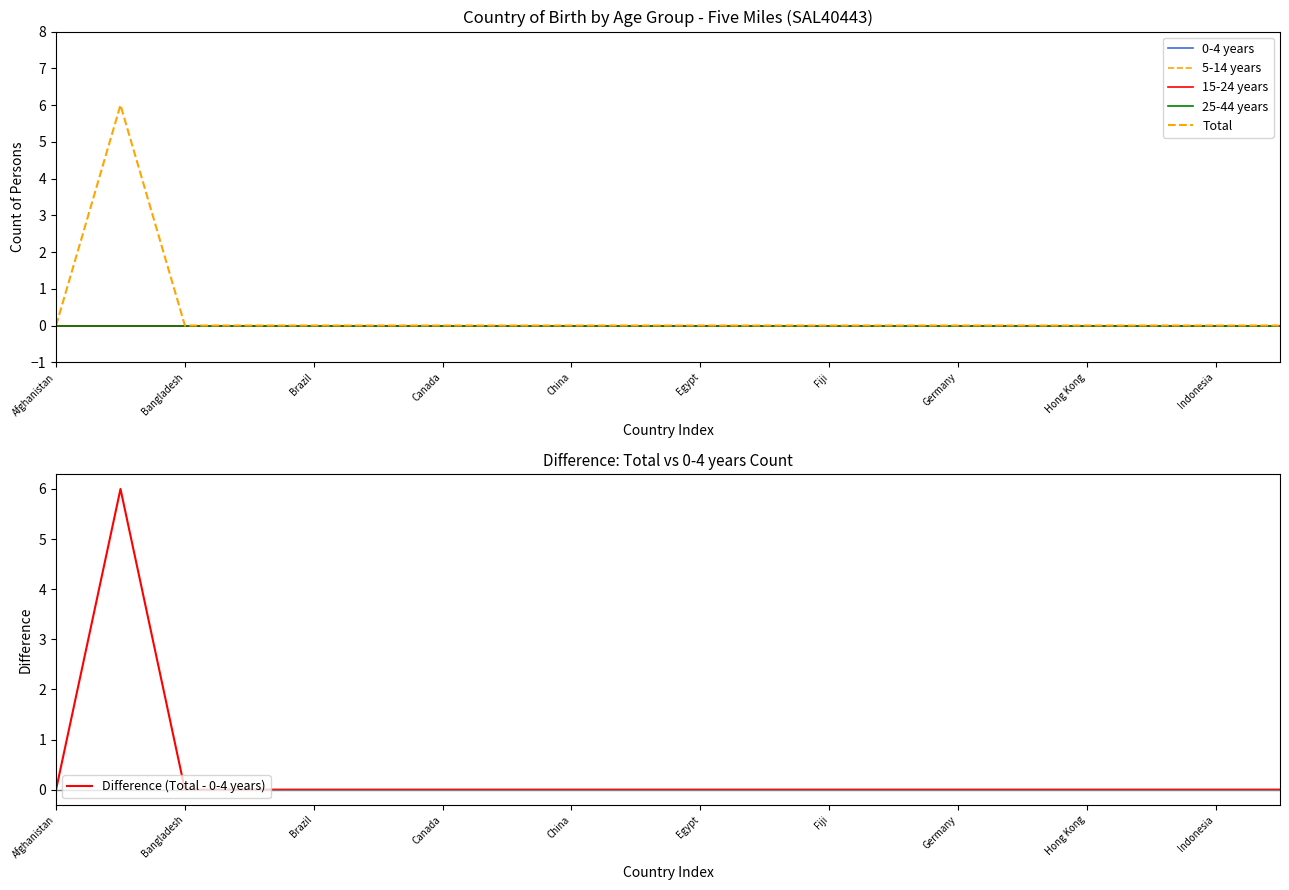

Does the chart display data point markers on the line(s)?

No